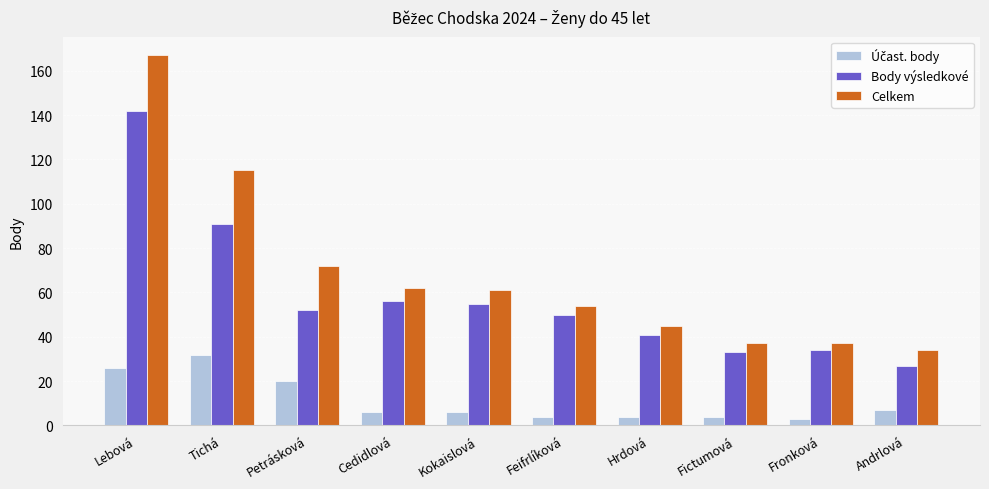

True or false: Body výsledkové has a value of 56 at Cedidlová.

True